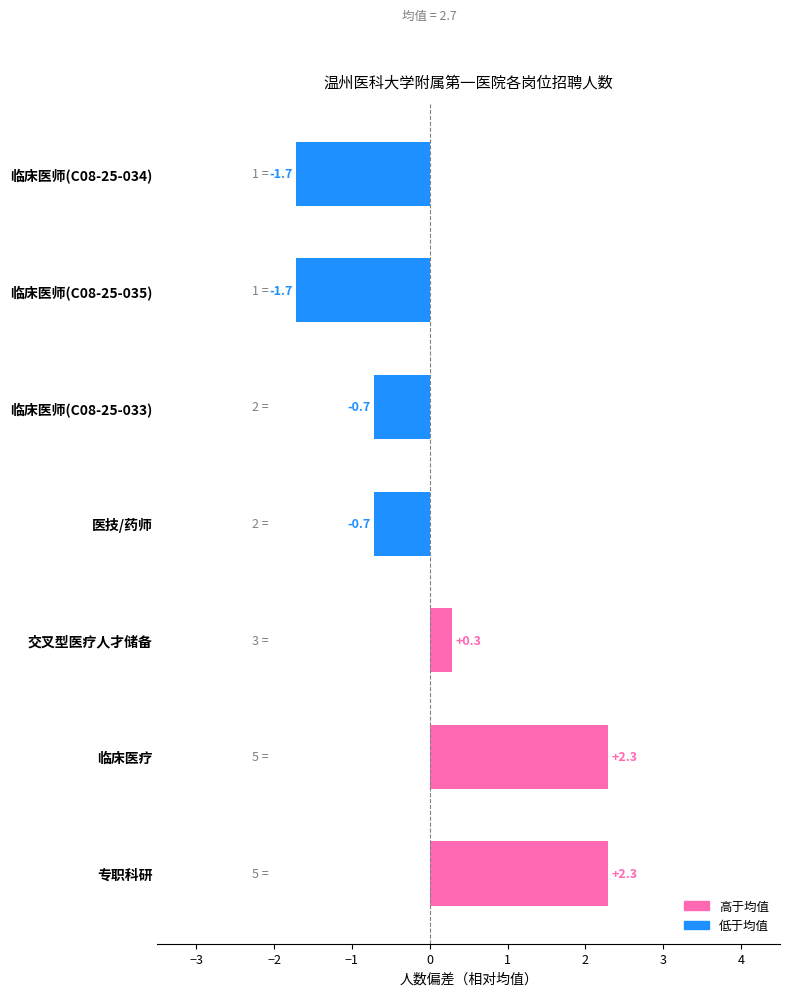

What is the smallest value displayed?

-1.7